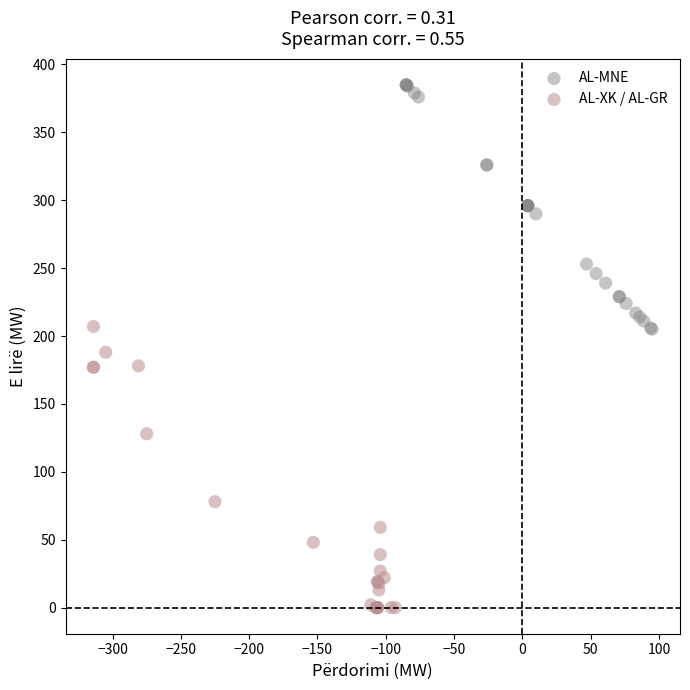

What are all the series names shown in the legend?

AL-MNE, AL-XK / AL-GR